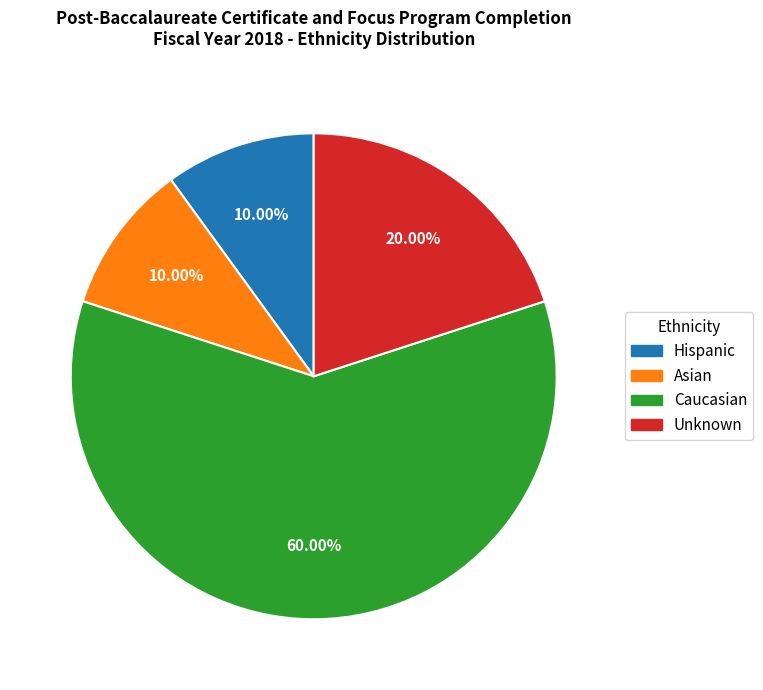

Combined, do Hispanic and Asian account for over 50%?

No